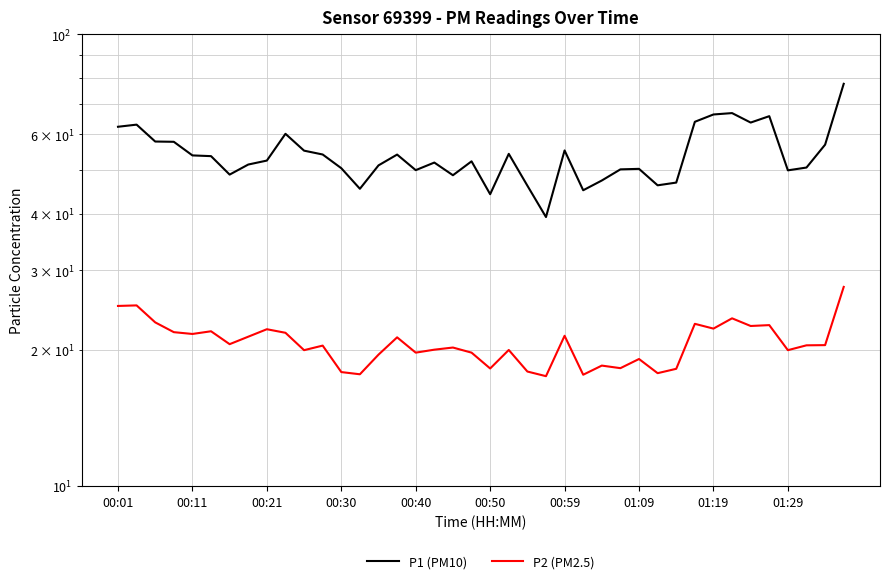

What is the value of the P2 (PM2.5) point at the 21st from the left?

18.2